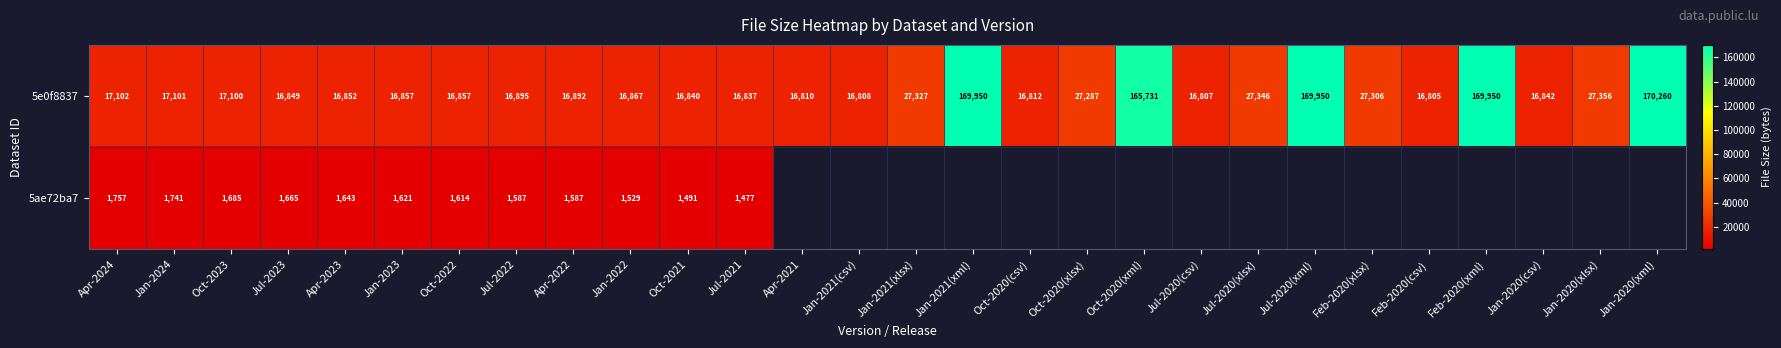

Where is 5e0f8837 nearest to the value 93532?

Jan-2020(xlsx)